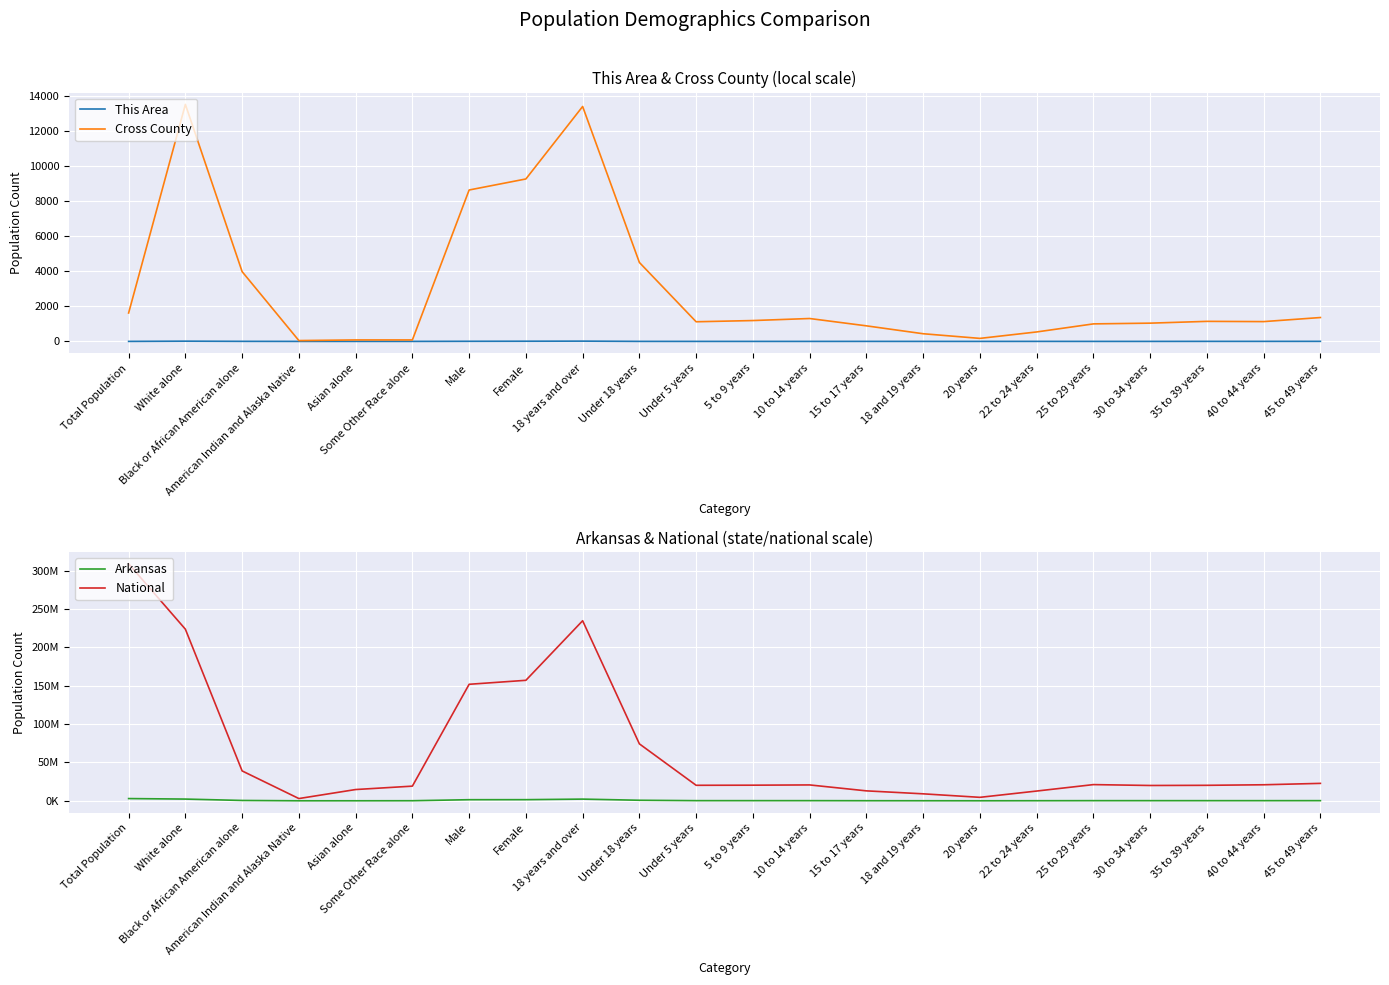

What position from the left is American Indian and Alaska Native?

4